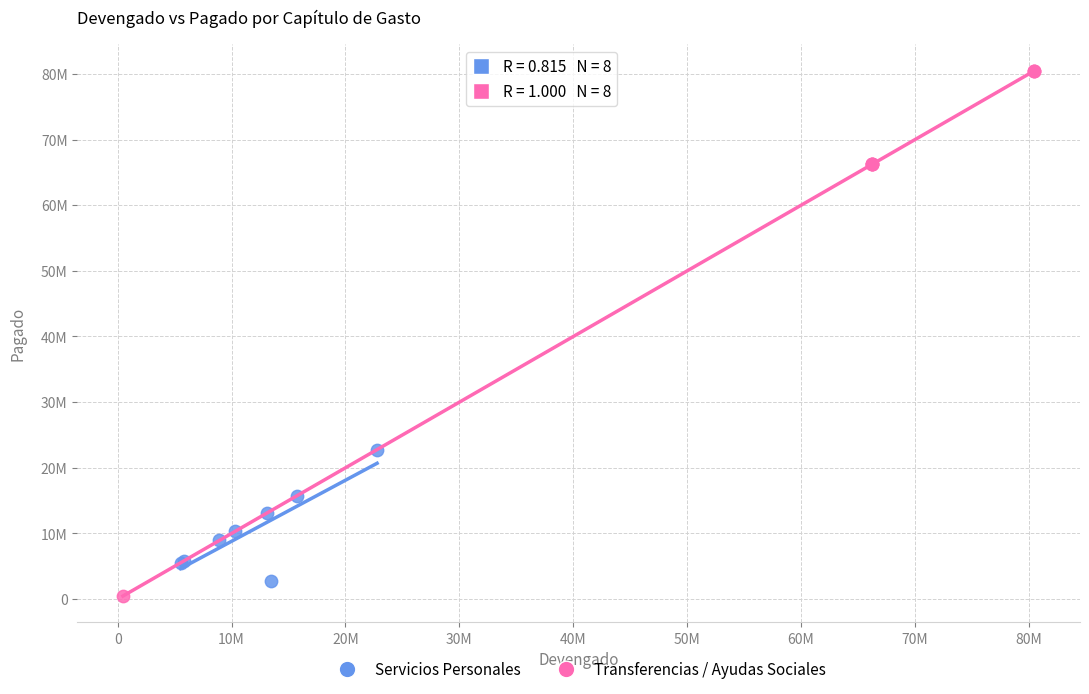

Which series contains the lowest Y value?

Transferencias / Ayudas Sociales